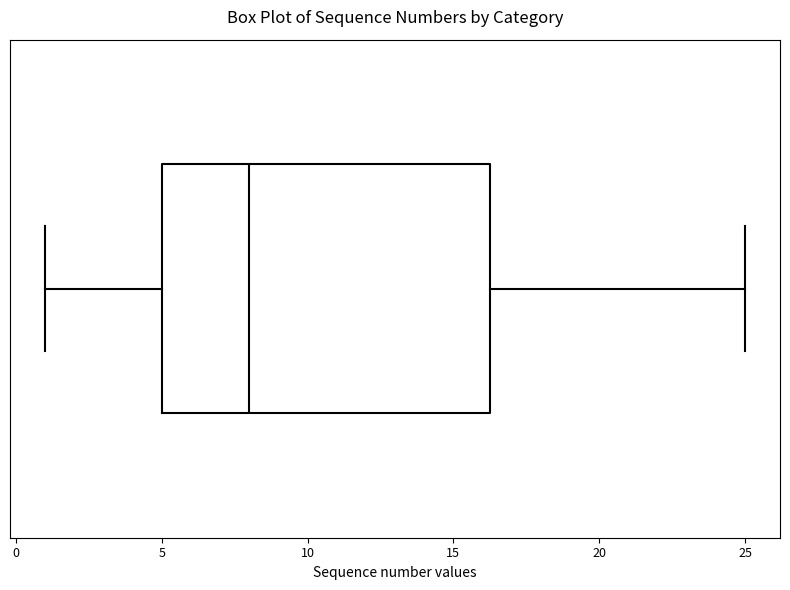

Read this box plot against the x-axis: the position of the median line, the range covered by the box, and the ends of both whiskers. The values are not printed on the chart, so give them approximately, as read against the axis.

median 8.0, box 5.0 to 16.5, whiskers 1.0 to 25.0